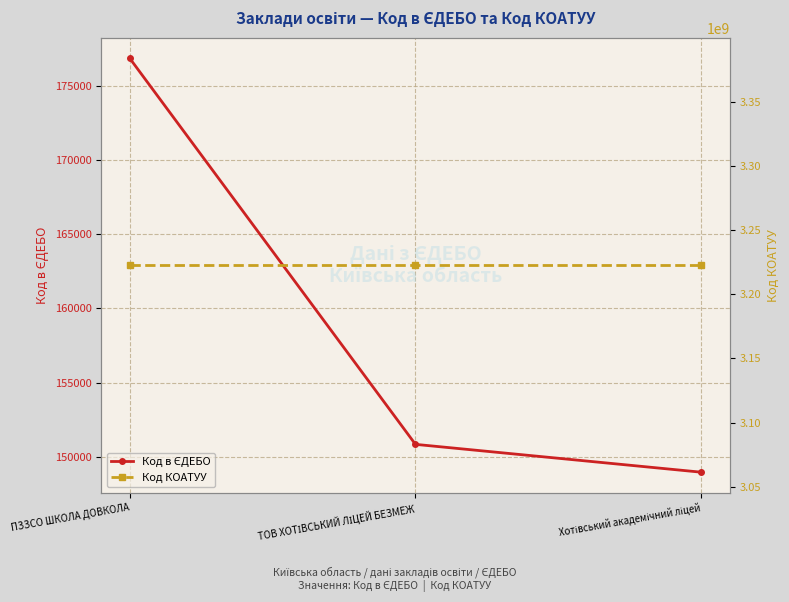

Reading left to right, what are all the values shown in this chart?

Код в ЄДЕБО: ПЗЗСО ШКОЛА ДОВКОЛА=176838	ТОВ ХОТІВСЬКИЙ ЛІЦЕЙ БЕЗМЕЖ=150839	Хотівський академічний ліцей=148964
Код КОАТУУ: ПЗЗСО ШКОЛА ДОВКОЛА=3222487201	ТОВ ХОТІВСЬКИЙ ЛІЦЕЙ БЕЗМЕЖ=3222487201	Хотівський академічний ліцей=3222487201